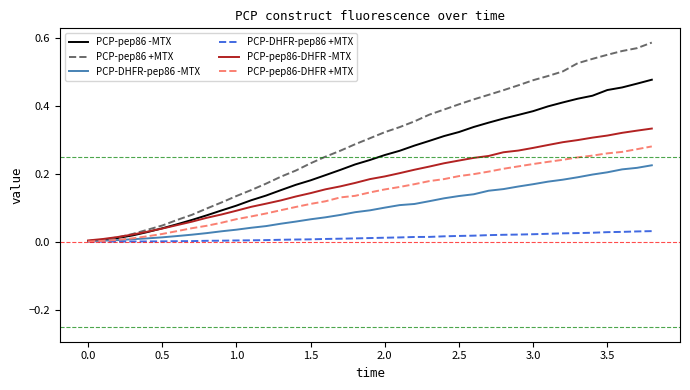

Rank the series by their maximum value, from lowest to highest.

PCP-DHFR-pep86 +MTX, PCP-DHFR-pep86 -MTX, PCP-pep86-DHFR +MTX, PCP-pep86-DHFR -MTX, PCP-pep86 -MTX, PCP-pep86 +MTX